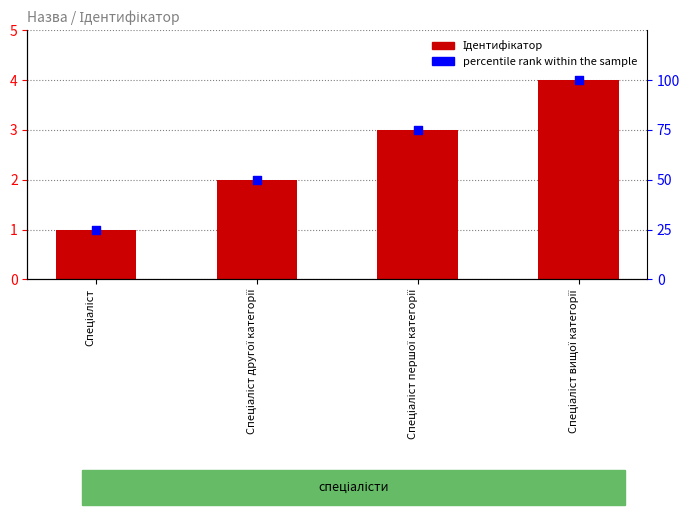

At how many categories does at least one series exceed 15?

4